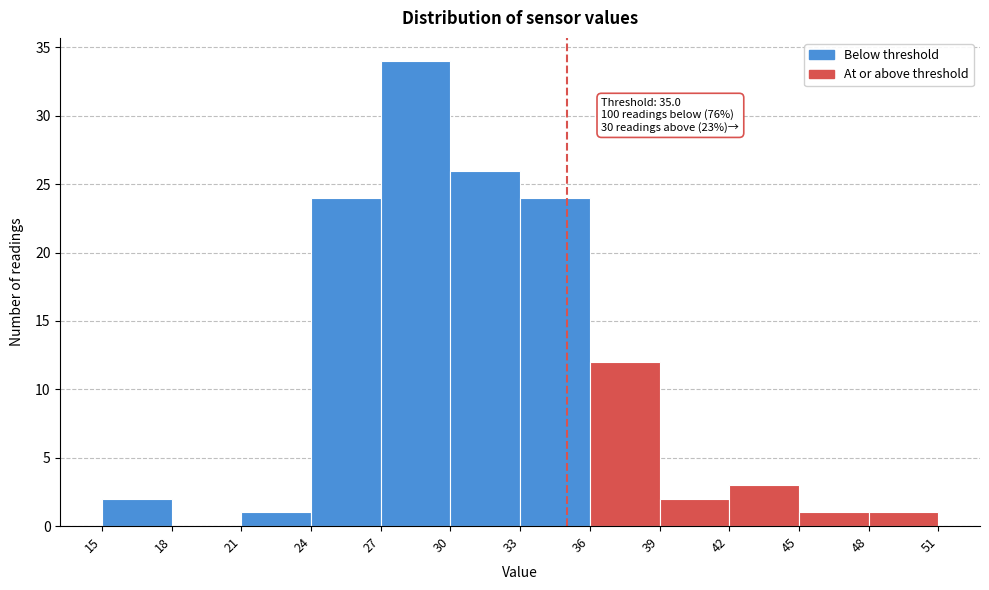

Which range on the x-axis has the tallest bar?

27 to 30